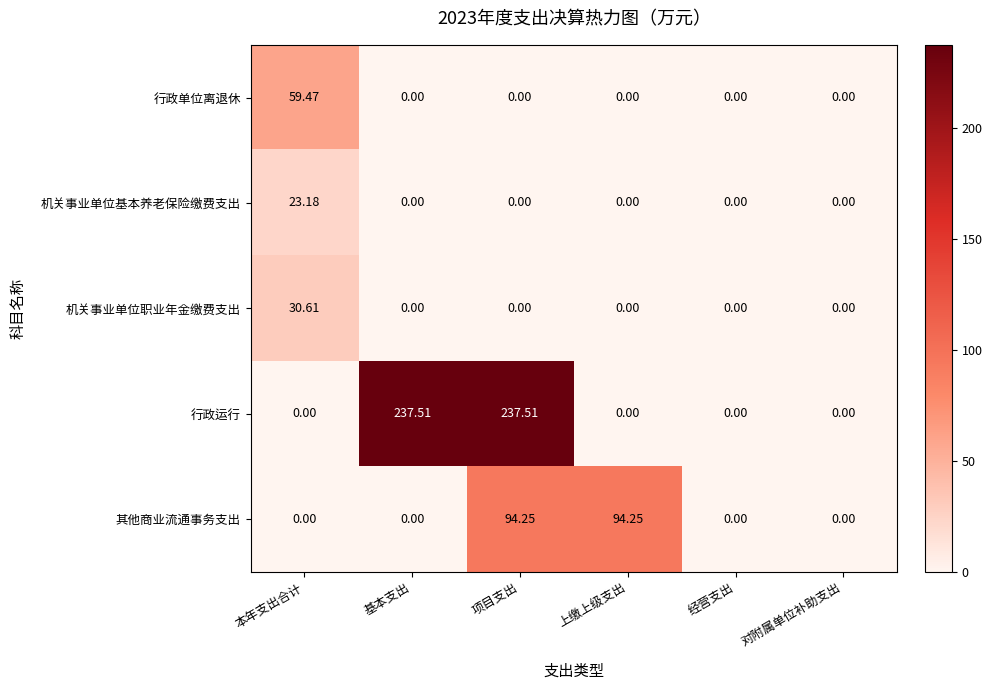

How many data points does each series have?

6